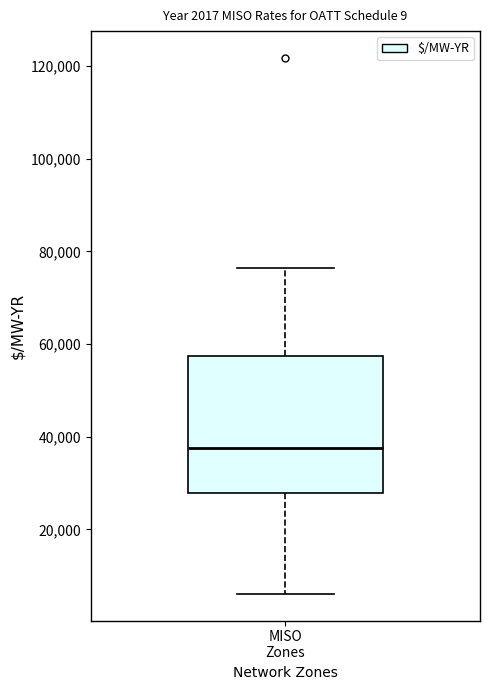

Read this box plot against the y-axis: the position of the median line, the range covered by the box, and the ends of both whiskers. The values are not printed on the chart, so give them approximately, as read against the axis.

median 38000, box 28000 to 58000, whiskers 6000 to 76000